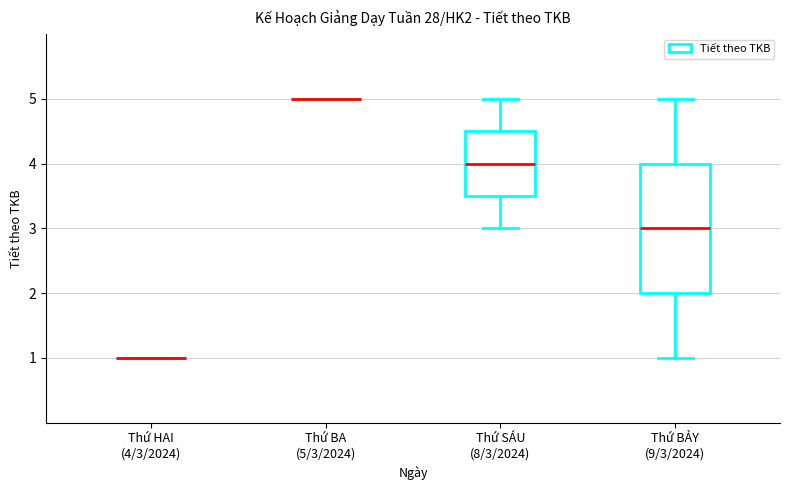

Which box is the tallest, from its lower edge to its upper edge?

Thứ BẢY (9/3/2024)